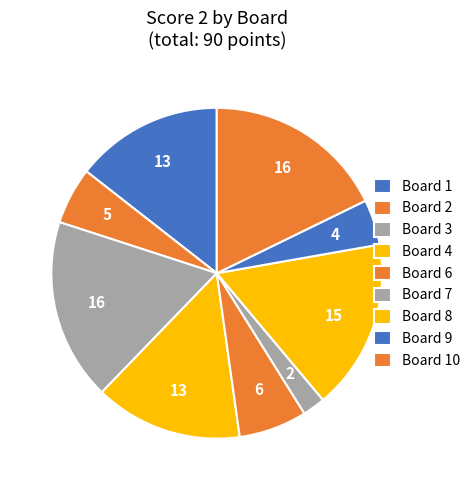

How many slices are in this pie chart?

9